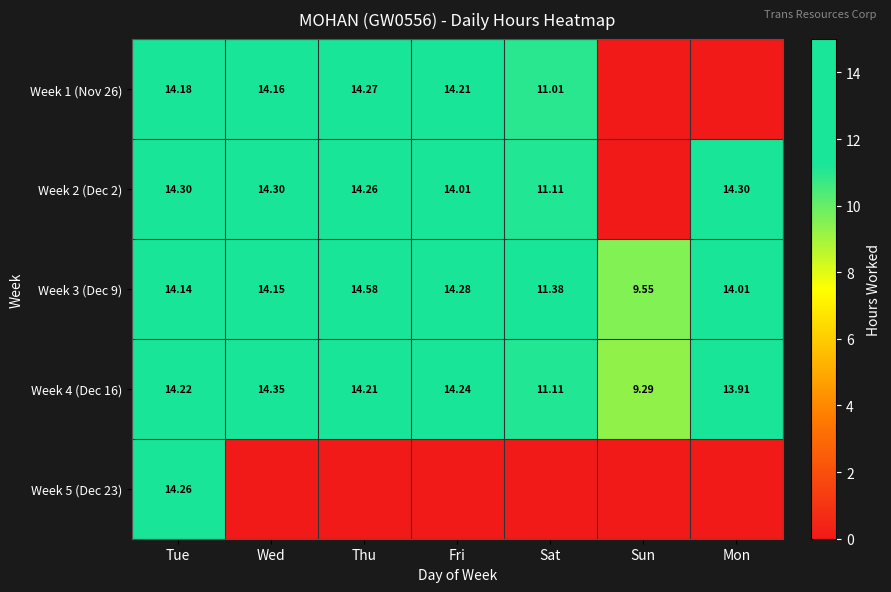

What is the total value across all series at Sat?

44.6